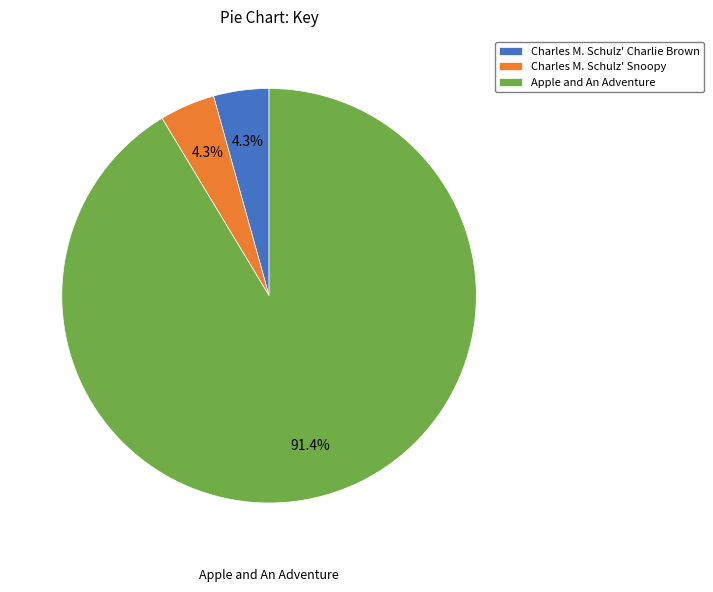

Which has a higher value, Apple and An Adventure or Charles M. Schulz' Snoopy?

Apple and An Adventure